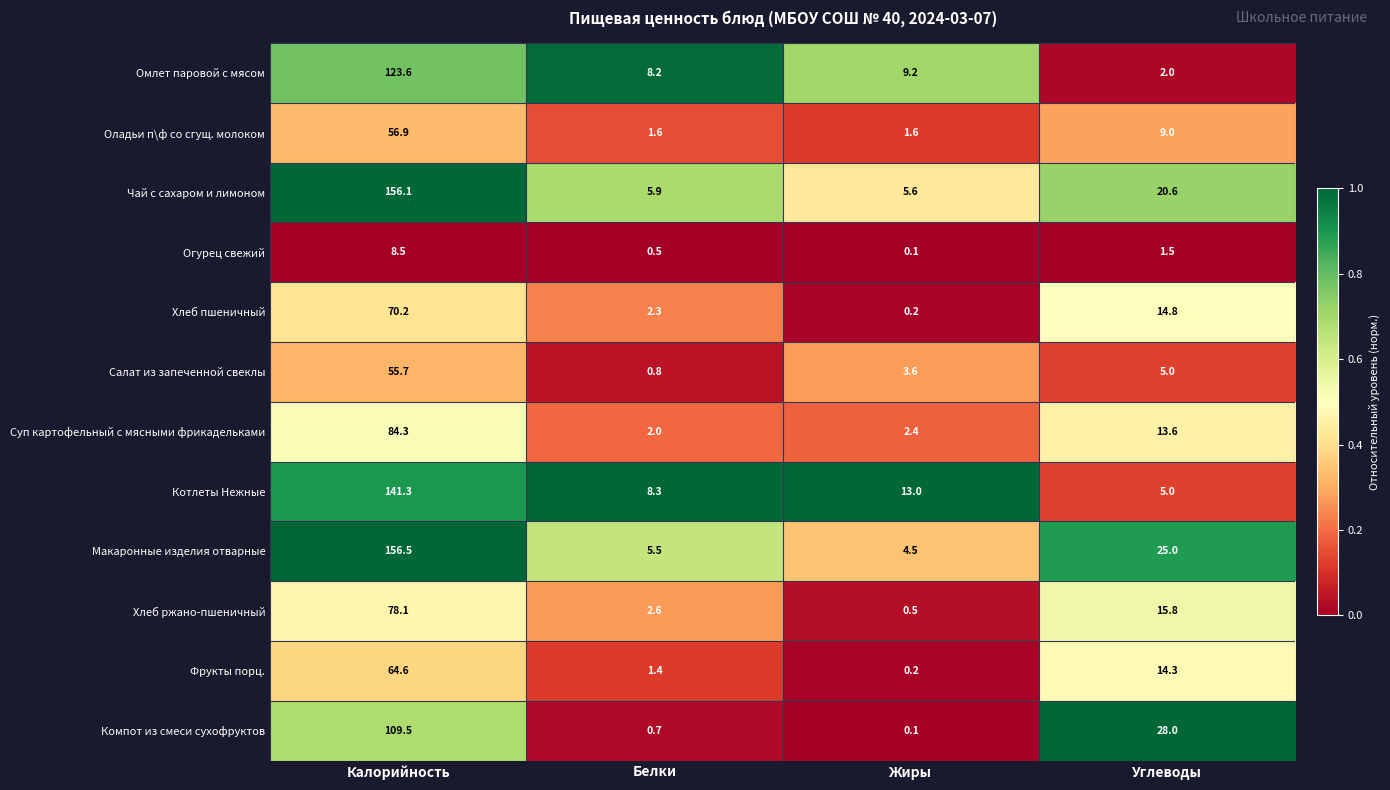

True or false: Чай с сахаром и лимоном has a value of 20.6 at Углеводы.

True